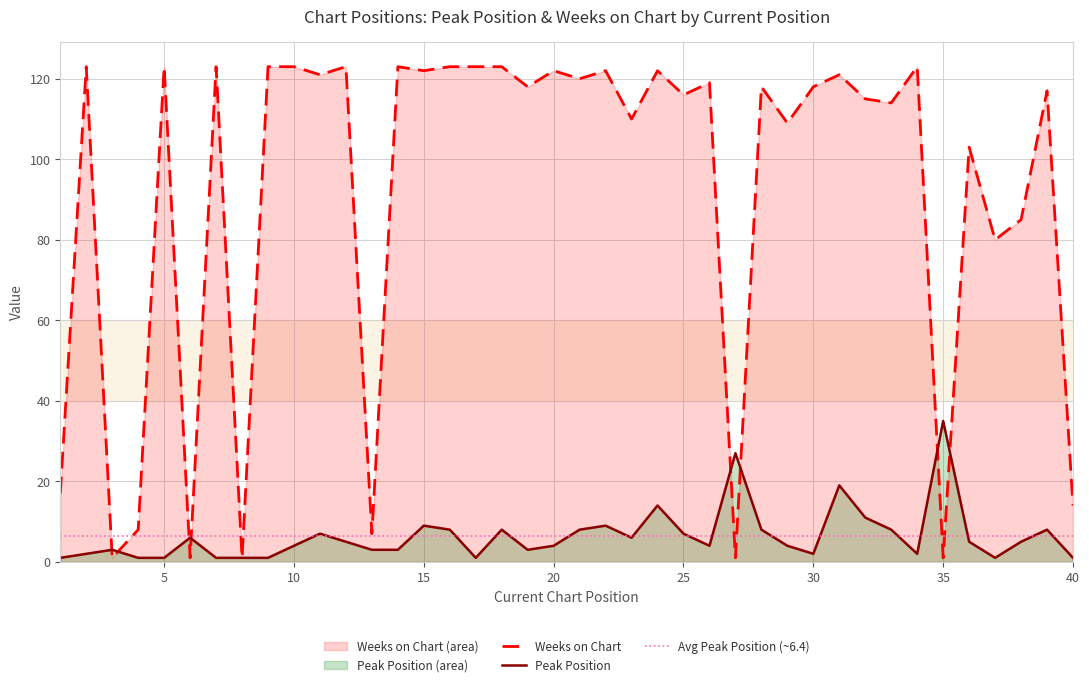

Which series has the largest total across all categories?

Weeks on Chart